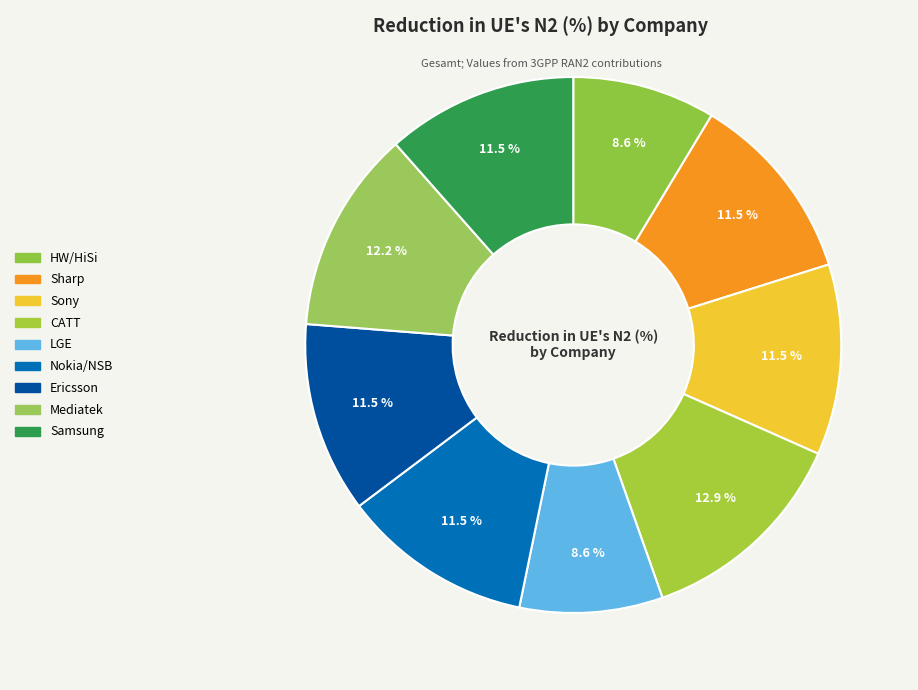

Count the number of slices in the pie.

9